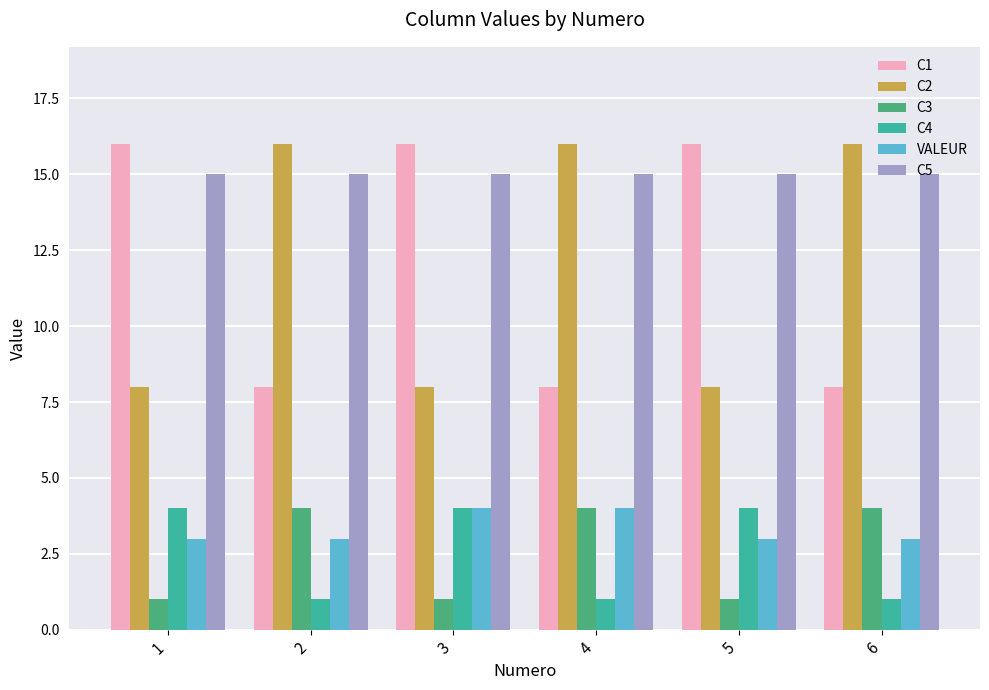

What is the difference between the highest and lowest values at 2?

15